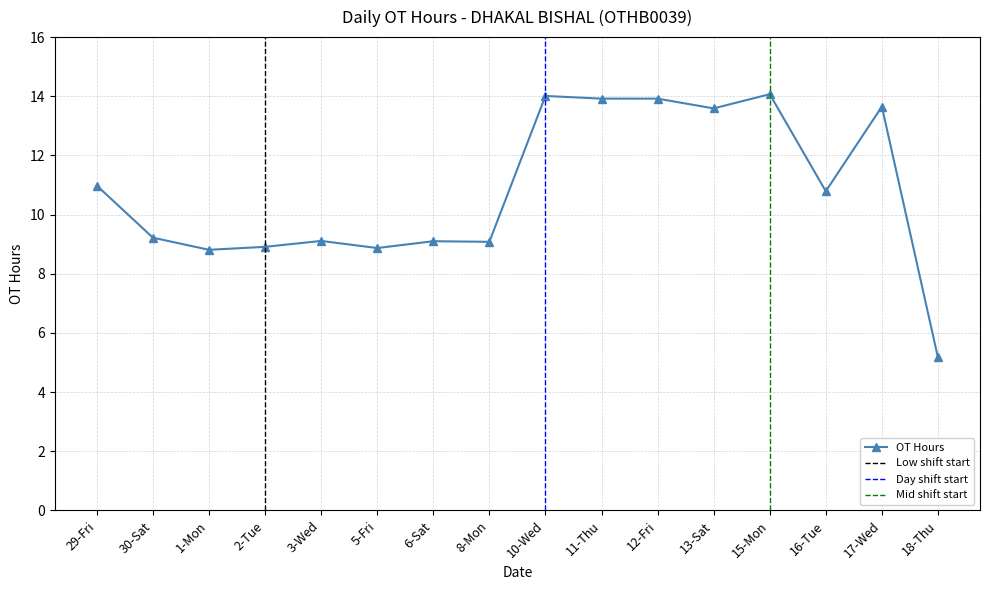

How many interior local peaks (higher than both neighbors) does the data have?

5